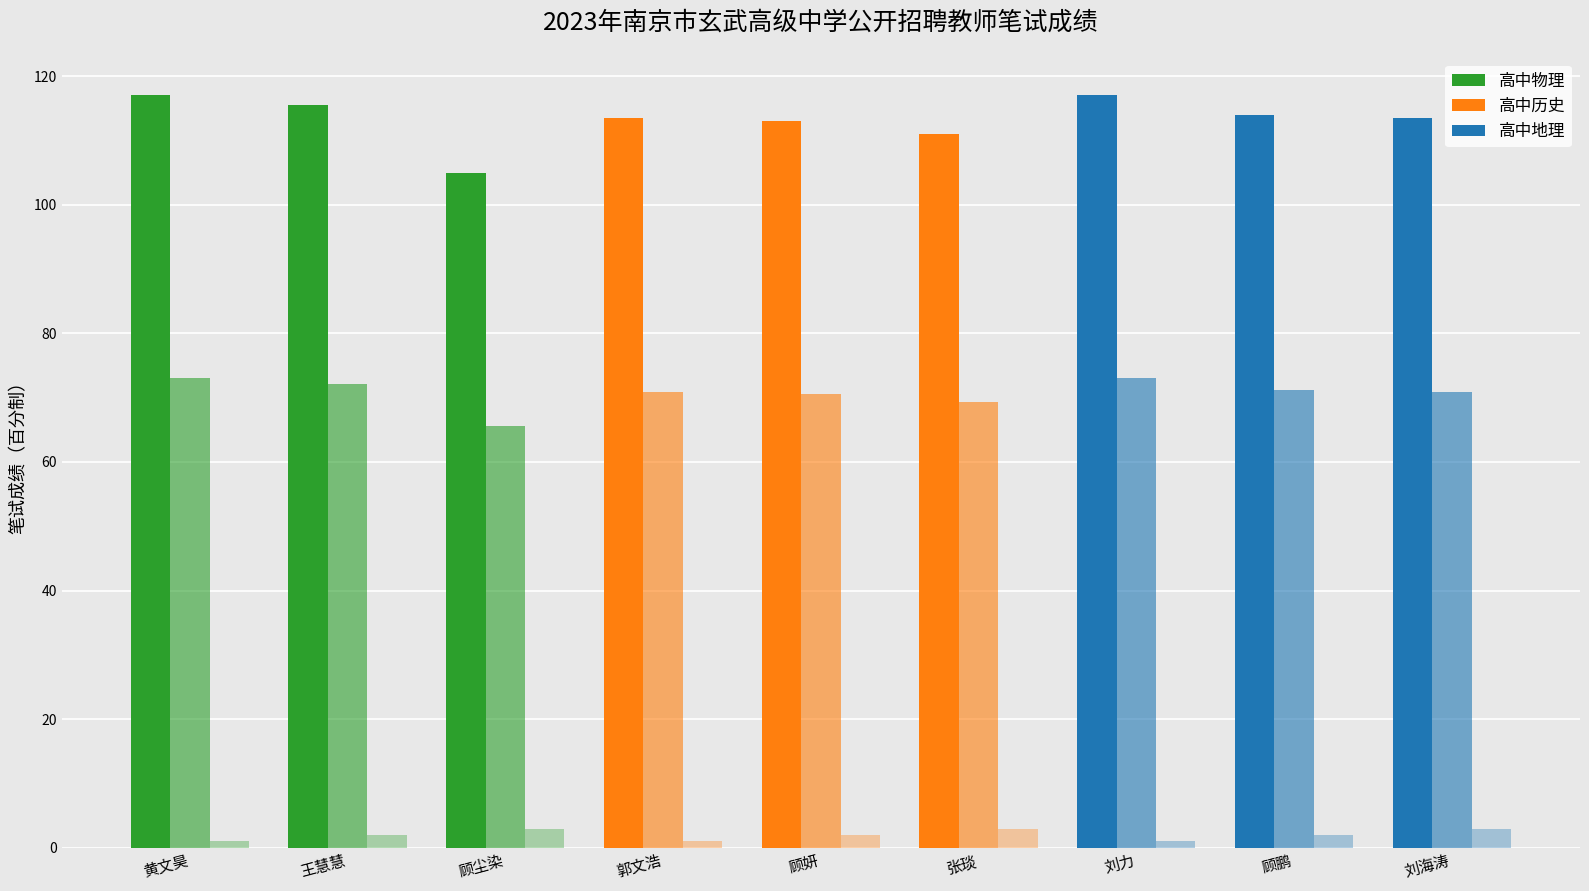

At 王慧慧, list the series in order from smallest to largest.

本岗位排名, 笔试成绩（百分制）, 笔试成绩（原始）